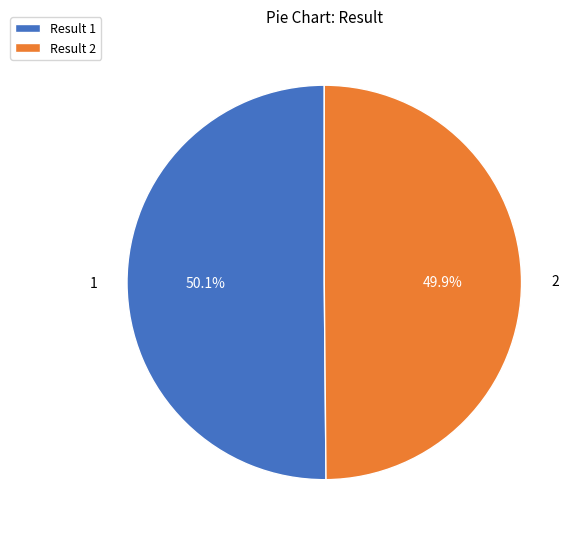

Approximately how many times larger is the value at Result 2 compared to Result 1?

1.0